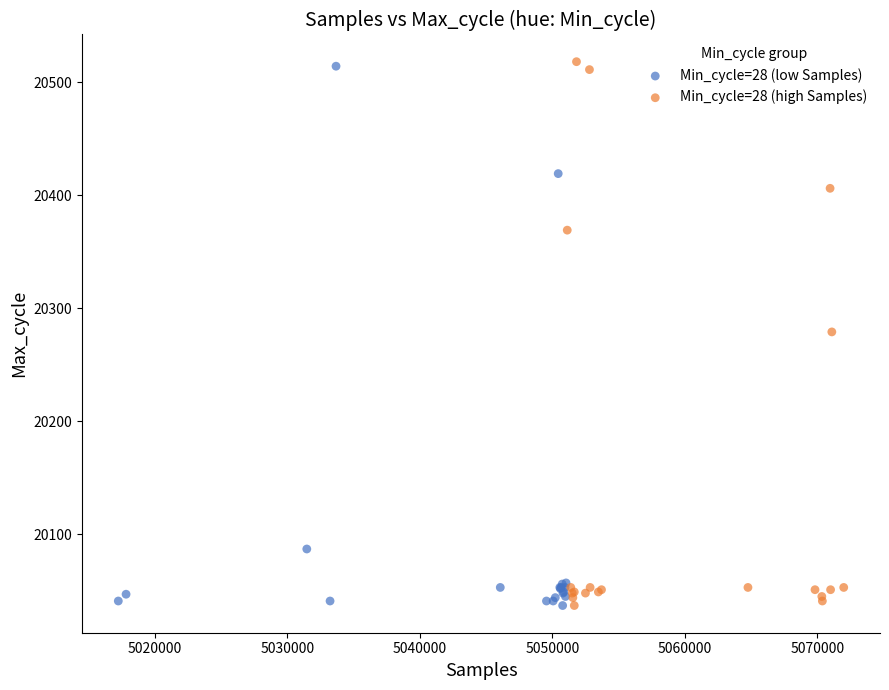

What are all the series names shown in the legend?

Min_cycle=28 (low Samples), Min_cycle=28 (high Samples)